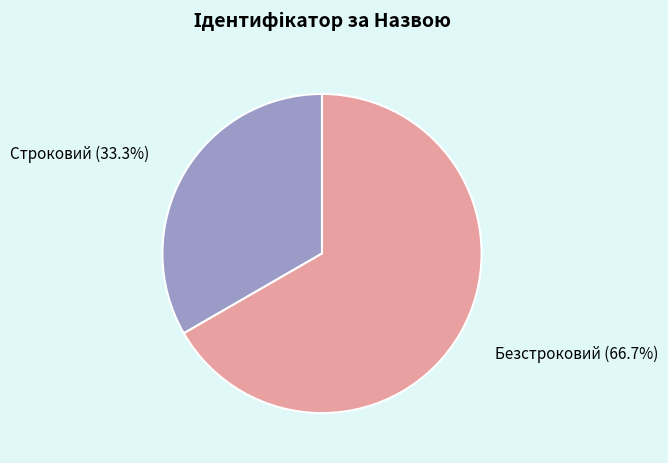

Is it true that Строковий is 41% of the pie?

False